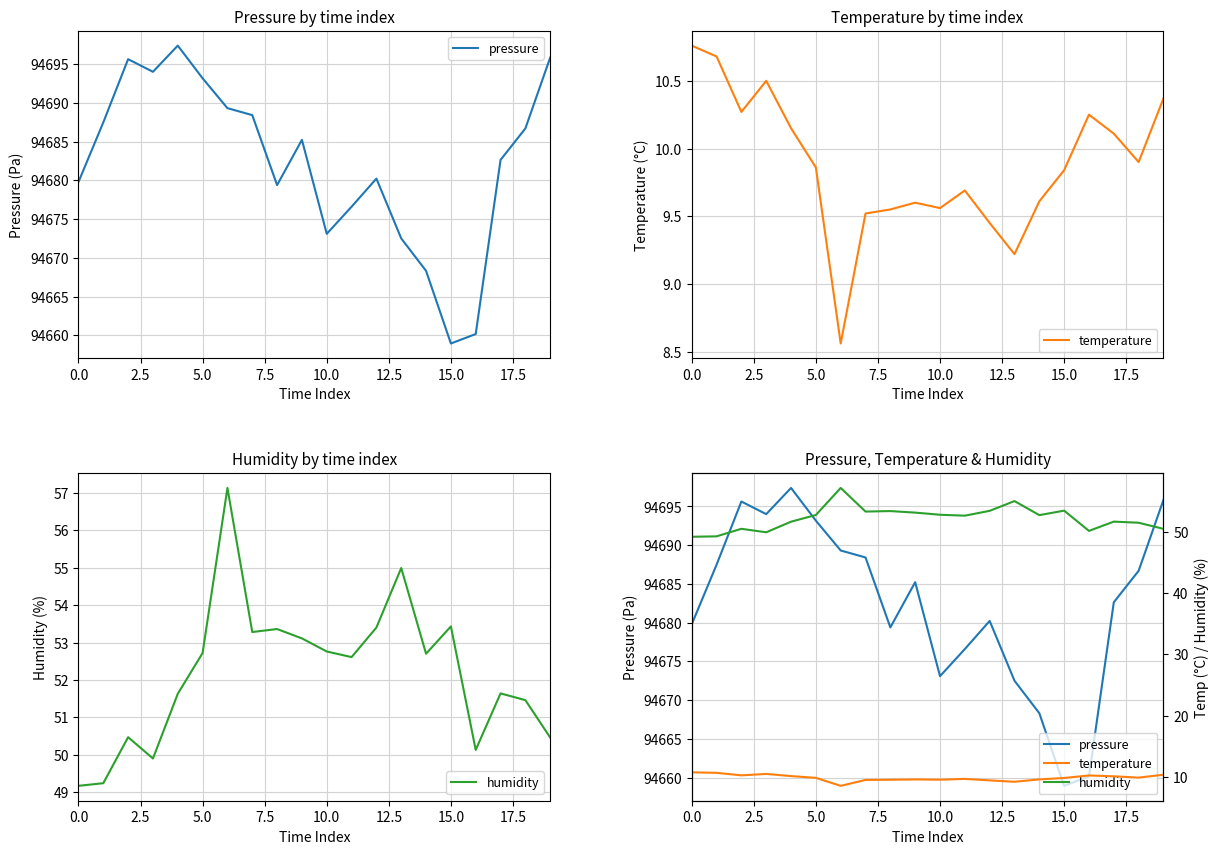

At how many categories does at least one series exceed 34931?

20